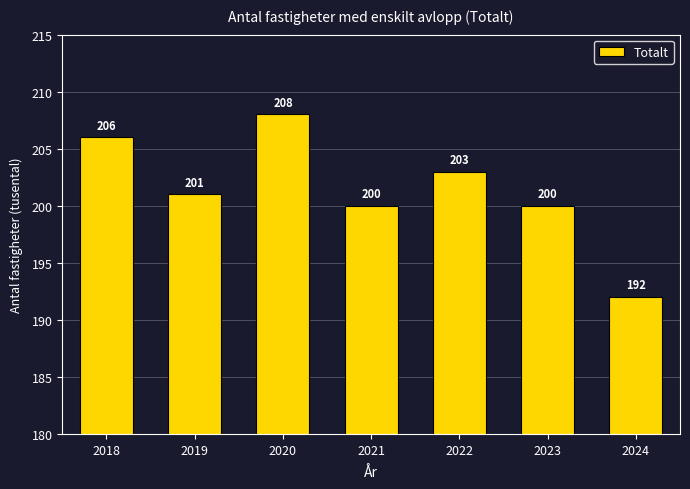

What is the greatest value displayed?

208